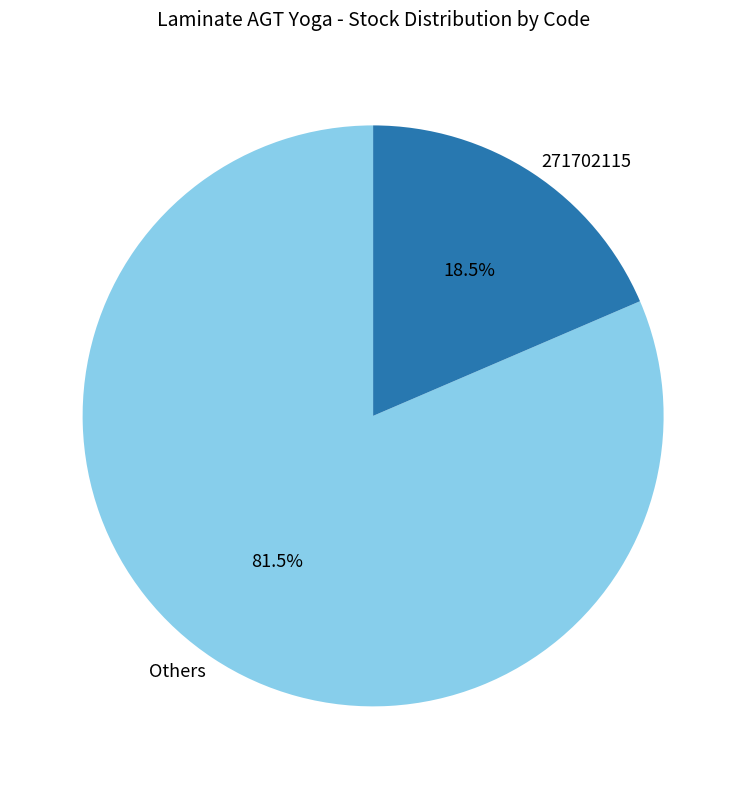

To the nearest percent, what is the difference between the largest and smallest slice percentages?

63%